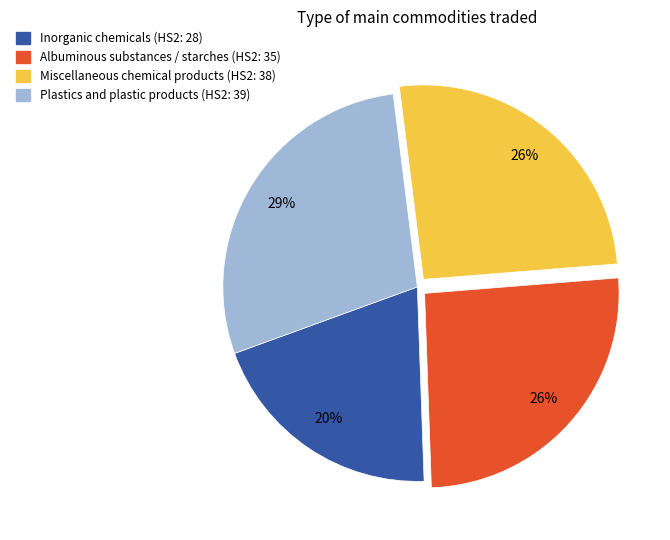

To the nearest percent, what is the average slice percentage?

25%